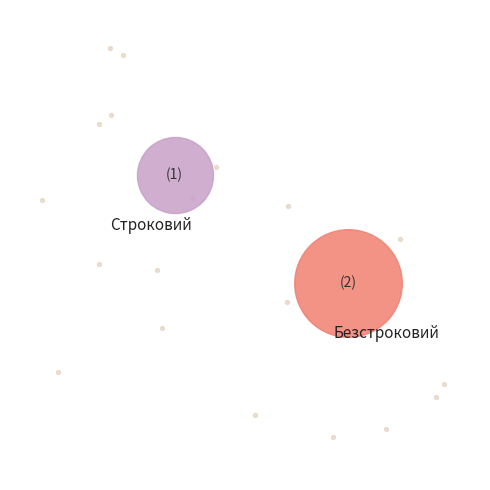

To the nearest percent, what percentage of the pie is Строковий?

33%